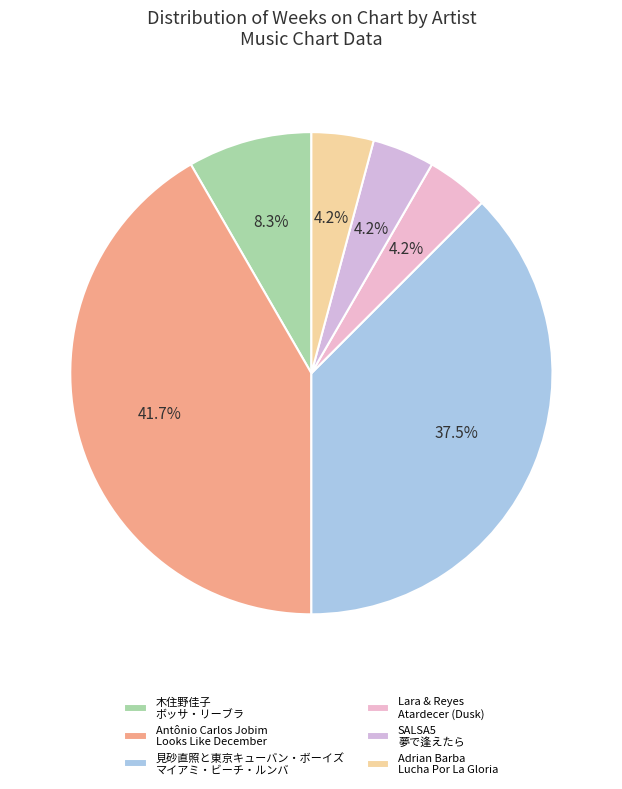

Count the number of slices in the pie.

6